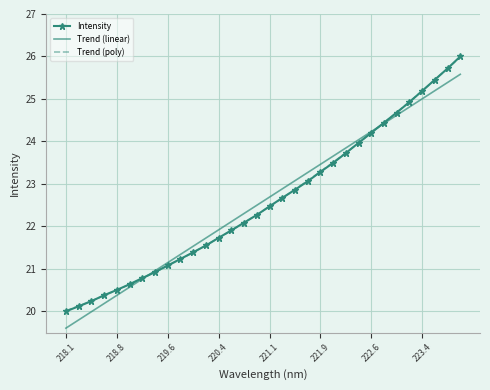

Which series has the widest spread of values?

Intensity